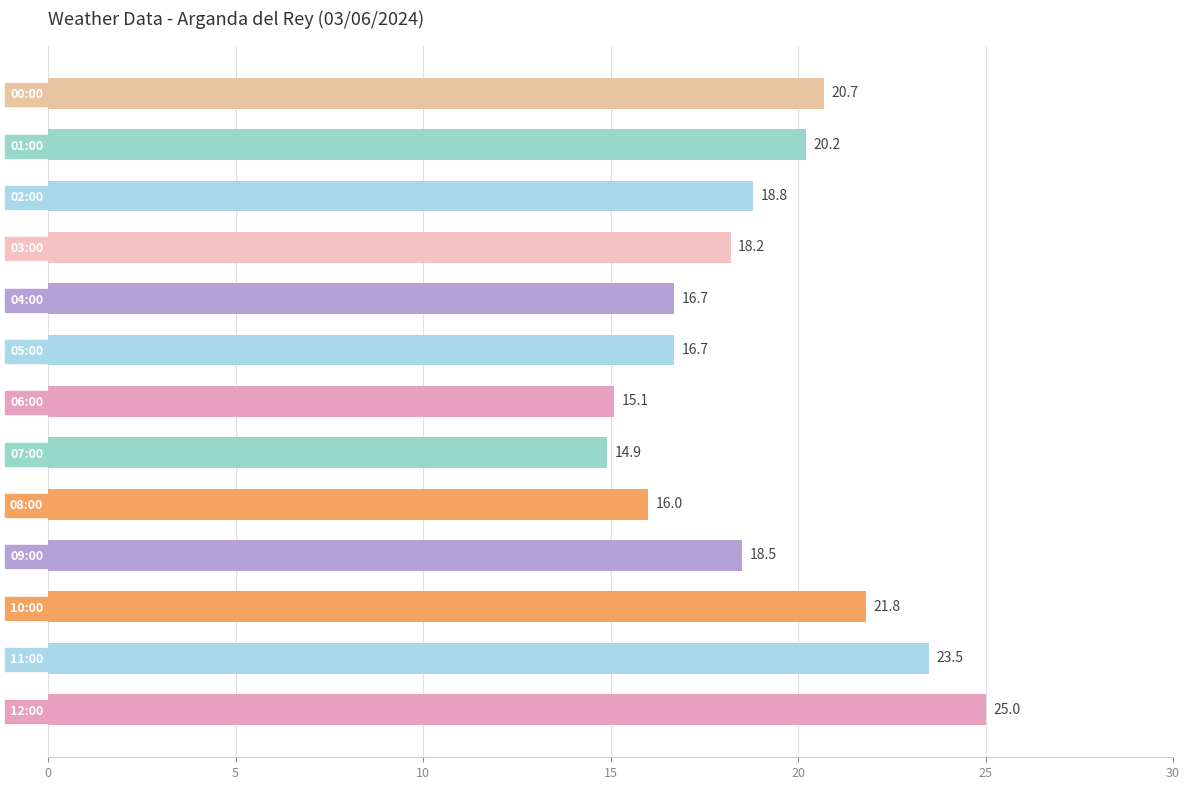

At which category does the chart reach its peak across all series?

12:00